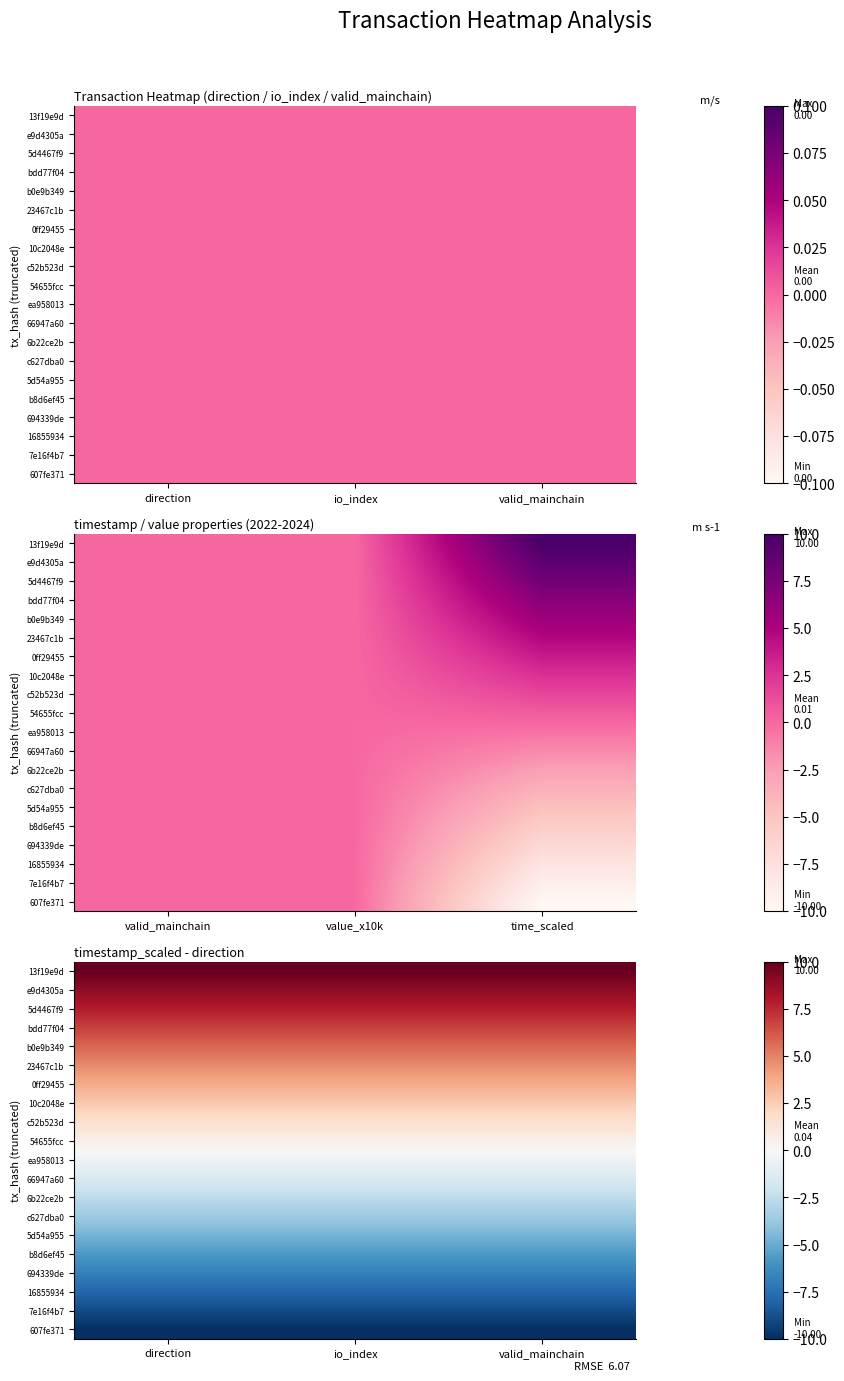

The value of 66947a60 at io_index is -0.3. True or false?

False